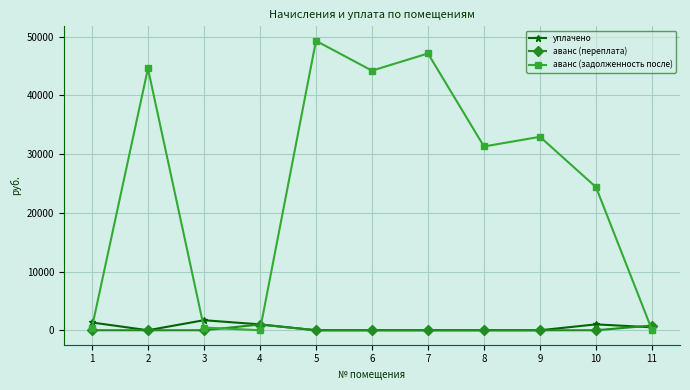

In аванс (задолженность после), how many points are higher than both neighbors (excluding endpoints)?

4